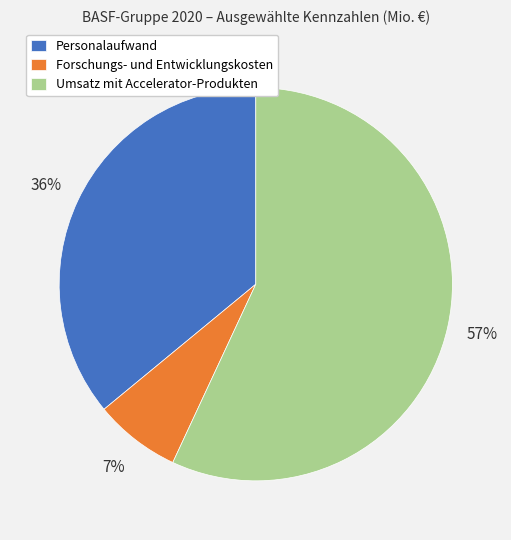

Do Umsatz mit Accelerator-Produkten and Personalaufwand together represent more than half of the pie?

Yes